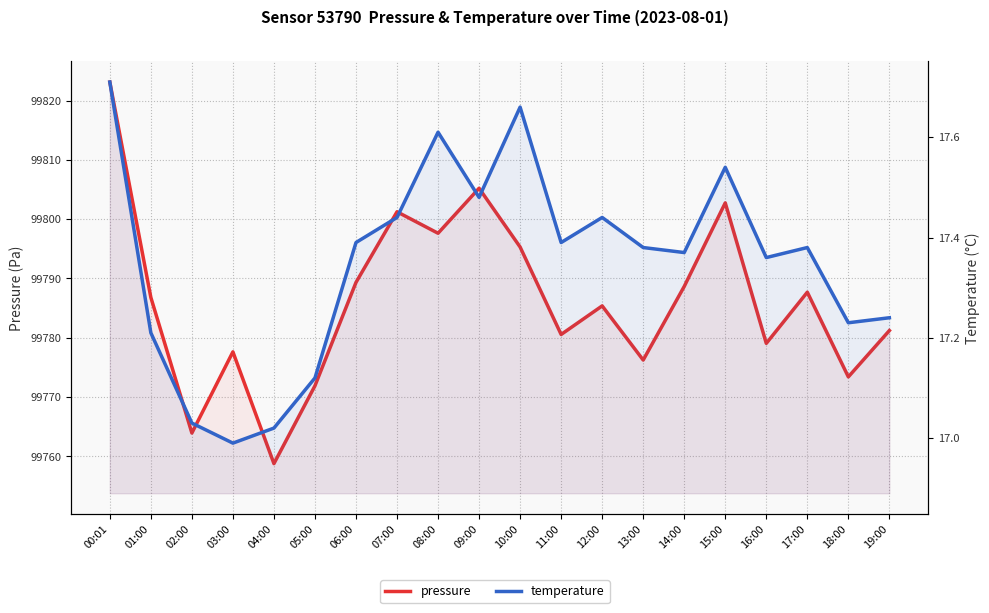

True or false: pressure and temperature intersect in this chart.

False